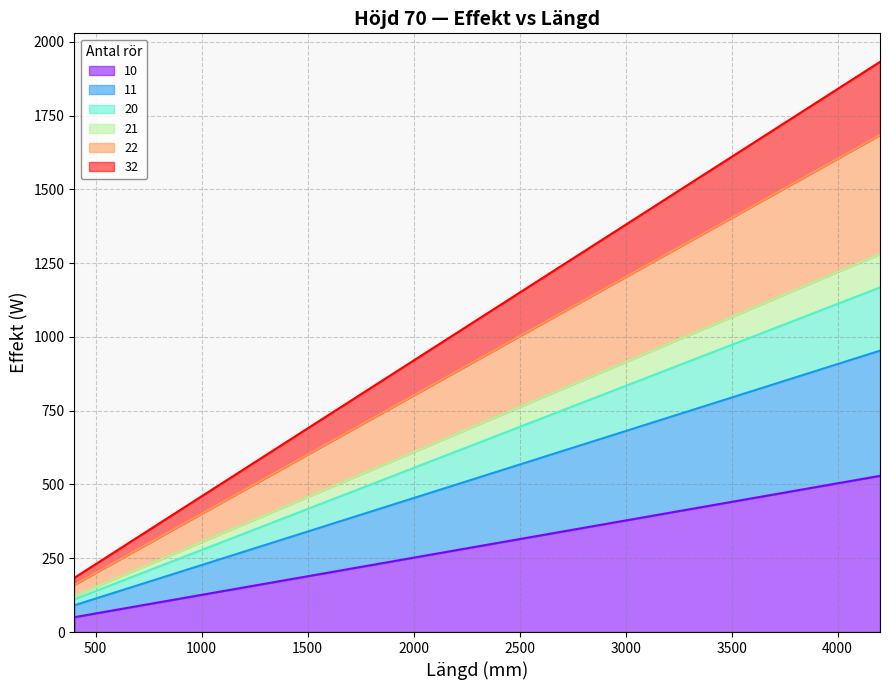

What is the average value of the 10 series?

260.0